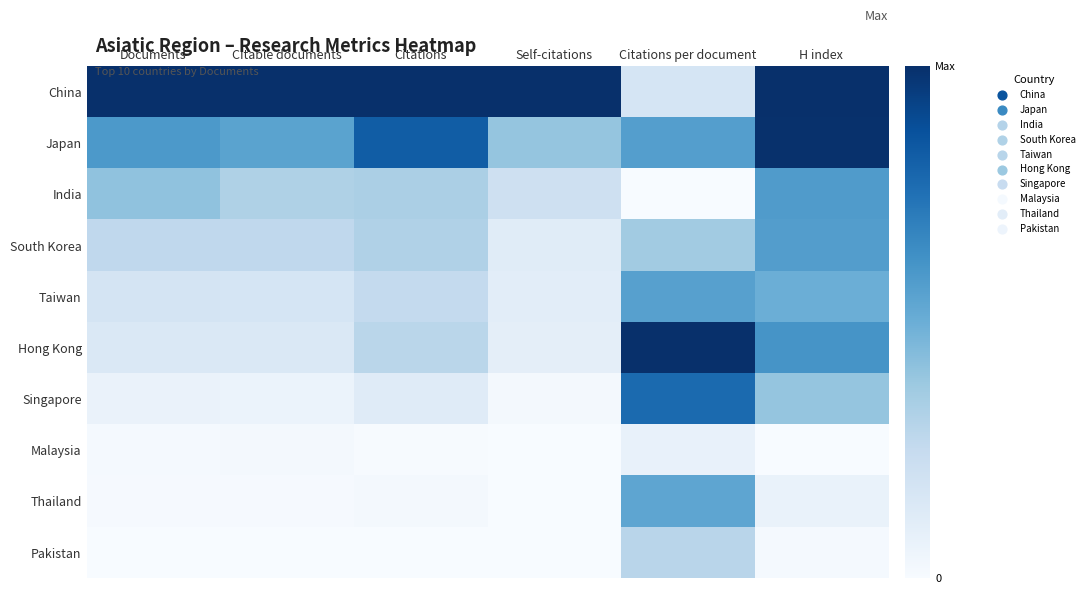

Reading right to left, transcribe all the data shown in this chart.

China: H index=1.0	Citations per document=0.2	Self-citations=1.0	Citations=1.0	Citable documents=1.0	Documents=1.0
Japan: H index=1.0	Citations per document=0.6	Self-citations=0.4	Citations=0.8	Citable documents=0.5	Documents=0.6
India: H index=0.6	Citations per document=0.0	Self-citations=0.2	Citations=0.3	Citable documents=0.3	Documents=0.4
South Korea: H index=0.6	Citations per document=0.4	Self-citations=0.1	Citations=0.3	Citable documents=0.3	Documents=0.3
Taiwan: H index=0.5	Citations per document=0.6	Self-citations=0.1	Citations=0.3	Citable documents=0.2	Documents=0.2
Hong Kong: H index=0.6	Citations per document=1.0	Self-citations=0.1	Citations=0.3	Citable documents=0.1	Documents=0.1
Singapore: H index=0.4	Citations per document=0.8	Self-citations=0.0	Citations=0.1	Citable documents=0.1	Documents=0.1
Malaysia: H index=0.0	Citations per document=0.1	Self-citations=0.0	Citations=0.0	Citable documents=0.0	Documents=0.0
Thailand: H index=0.1	Citations per document=0.5	Self-citations=0.0	Citations=0.0	Citable documents=0.0	Documents=0.0
Pakistan: H index=0.0	Citations per document=0.3	Self-citations=0.0	Citations=0.0	Citable documents=0.0	Documents=0.0